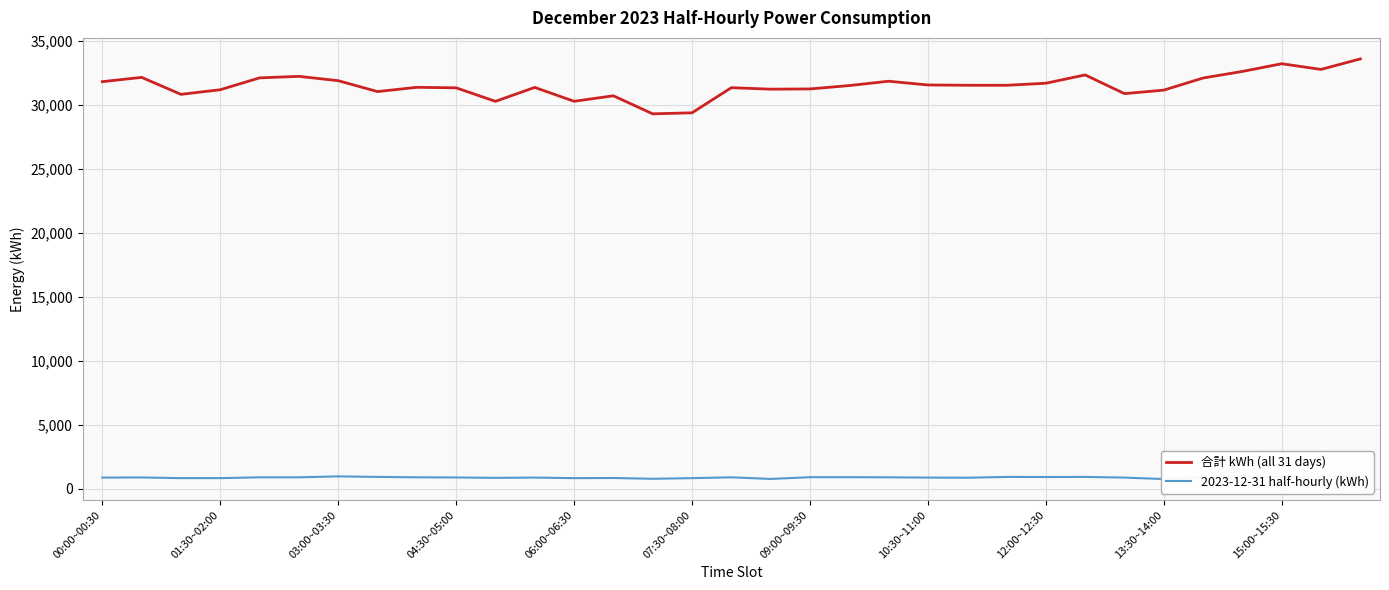

Which series has the largest range (max minus min)?

合計 kWh (all 31 days)